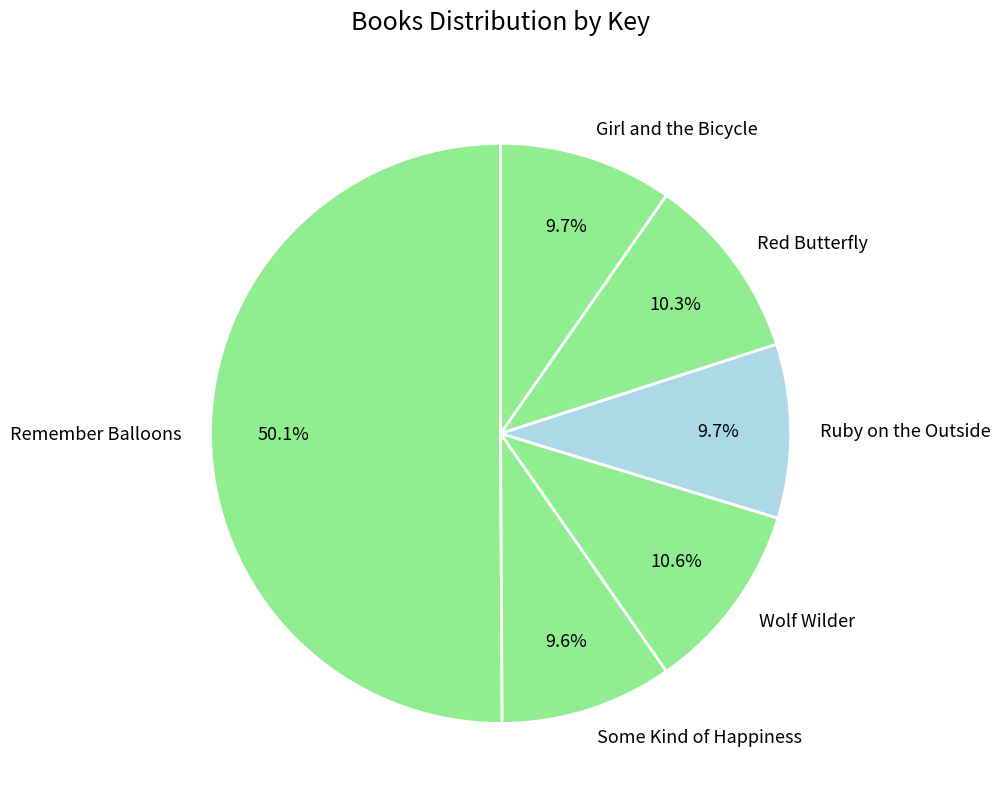

To the nearest percent, what percentage of the pie is Wolf Wilder?

11%